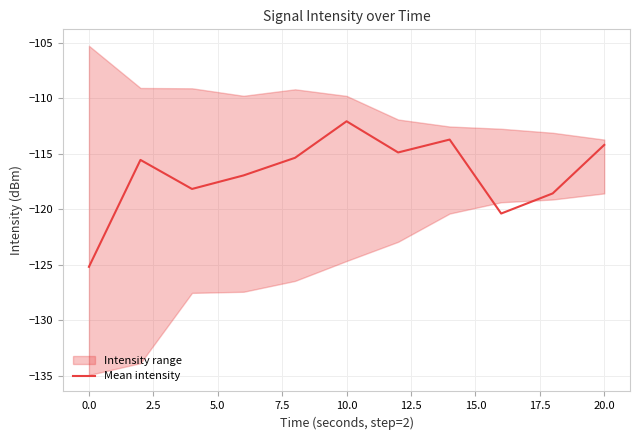

True or false: there are more than 1 points higher than both neighbors.

True